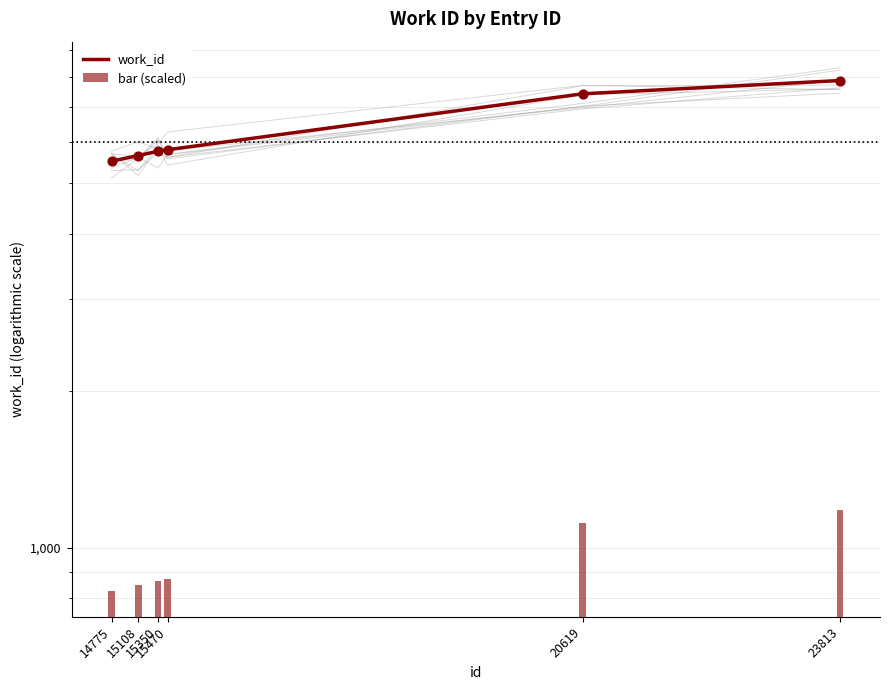

At which category is the sum across all series the highest?

23813